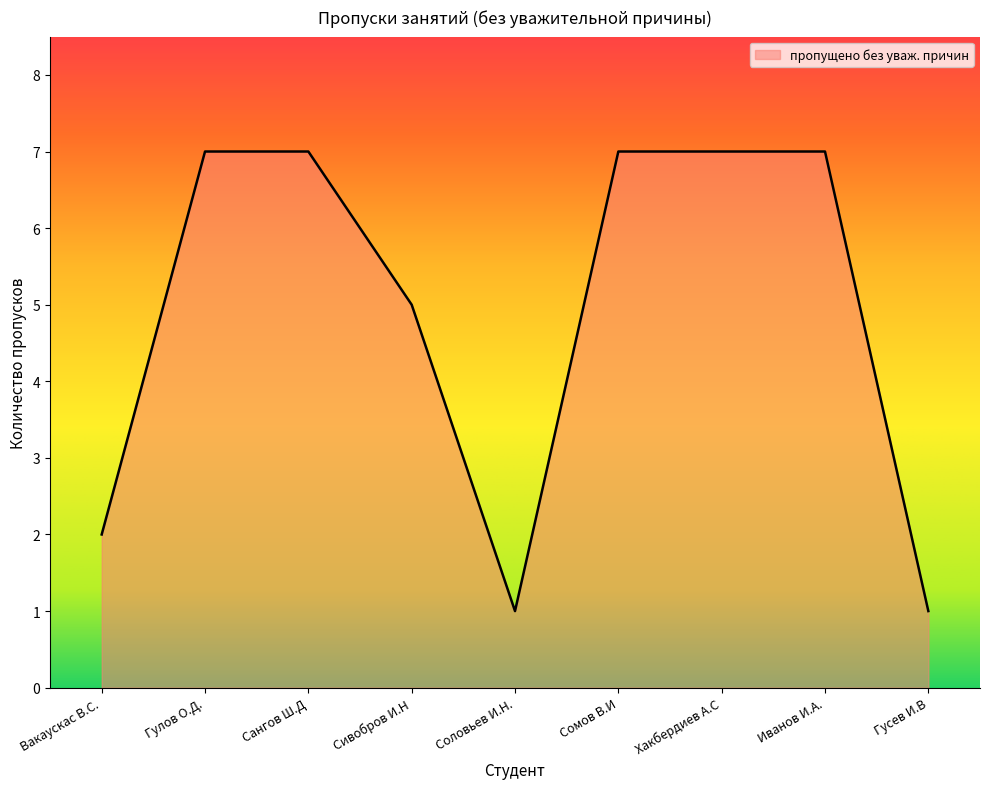

What position from the right is Сангов Ш.Д?

7